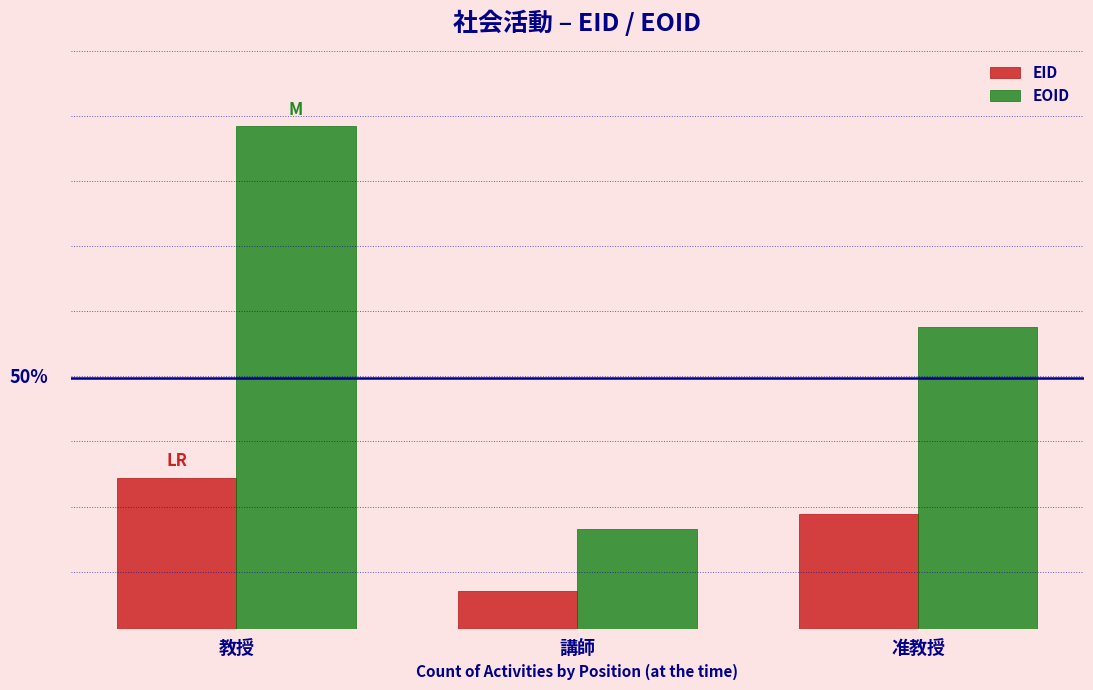

The value of EOID at 准教授 is 1336232. True or false?

False